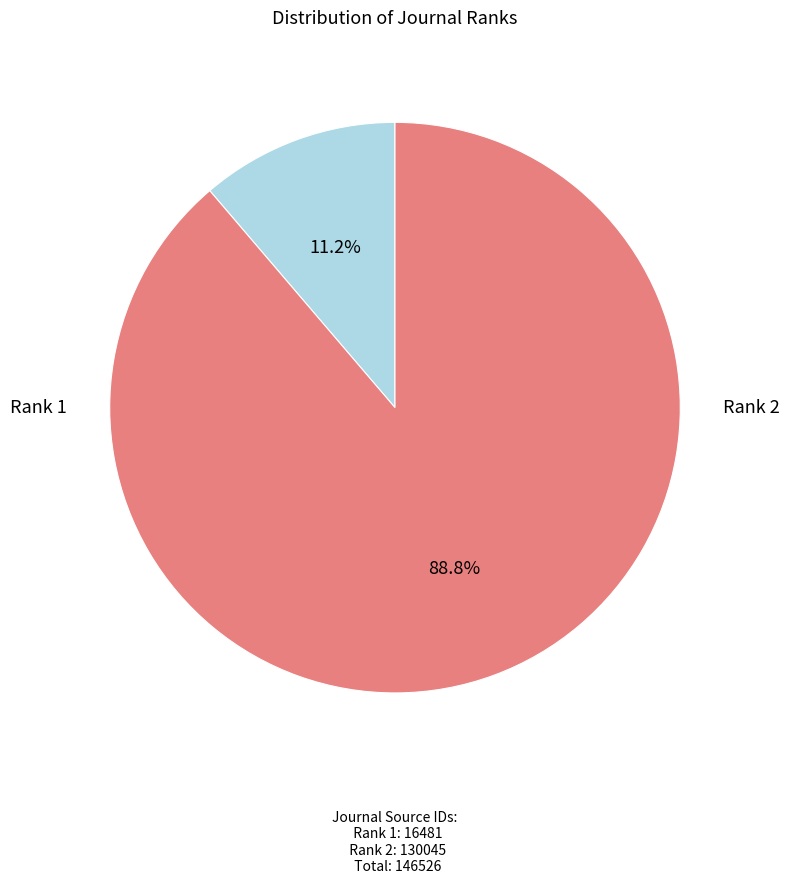

Does any single category account for the majority?

Yes